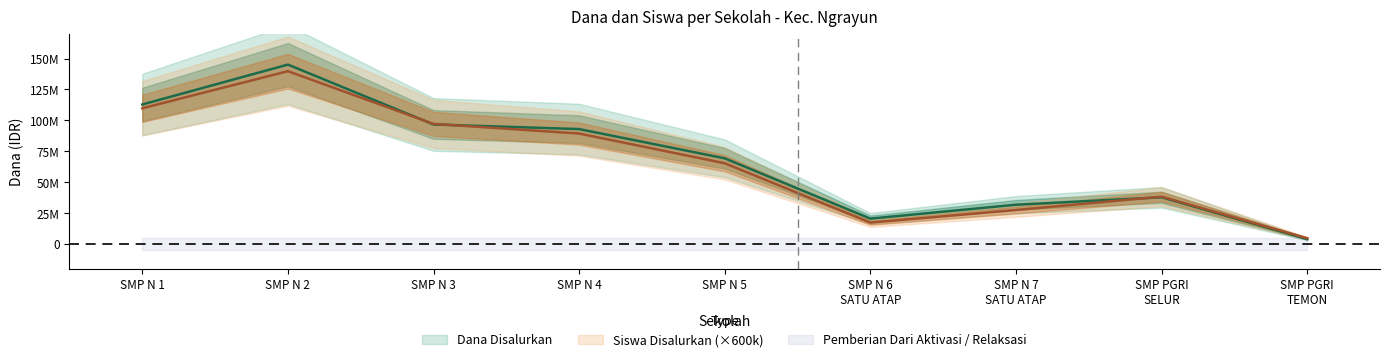

Does the chart display data point markers on the line(s)?

No